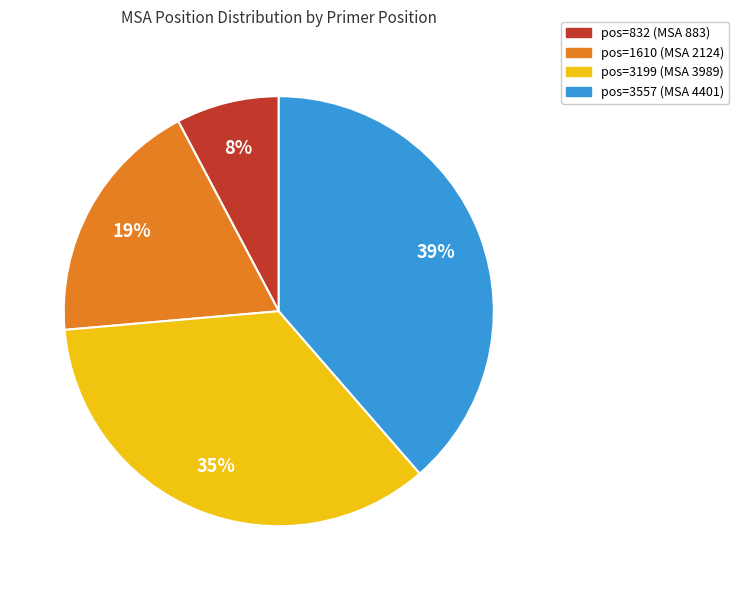

To the nearest percent, what is the difference between the largest and smallest slice percentages?

31%